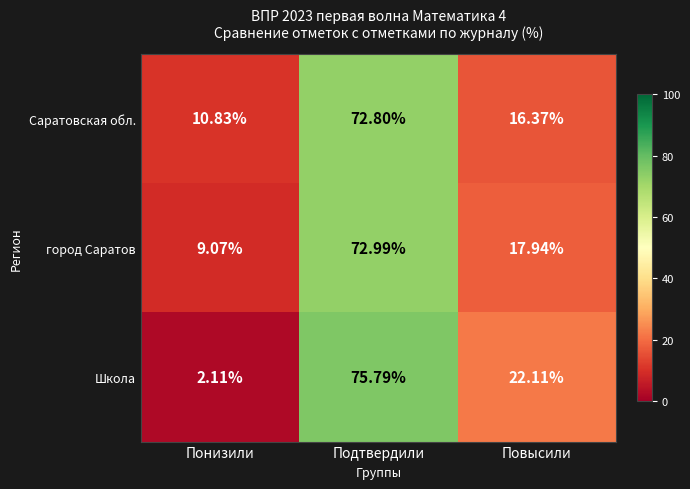

Which label corresponds to the largest value in the chart?

Подтвердили